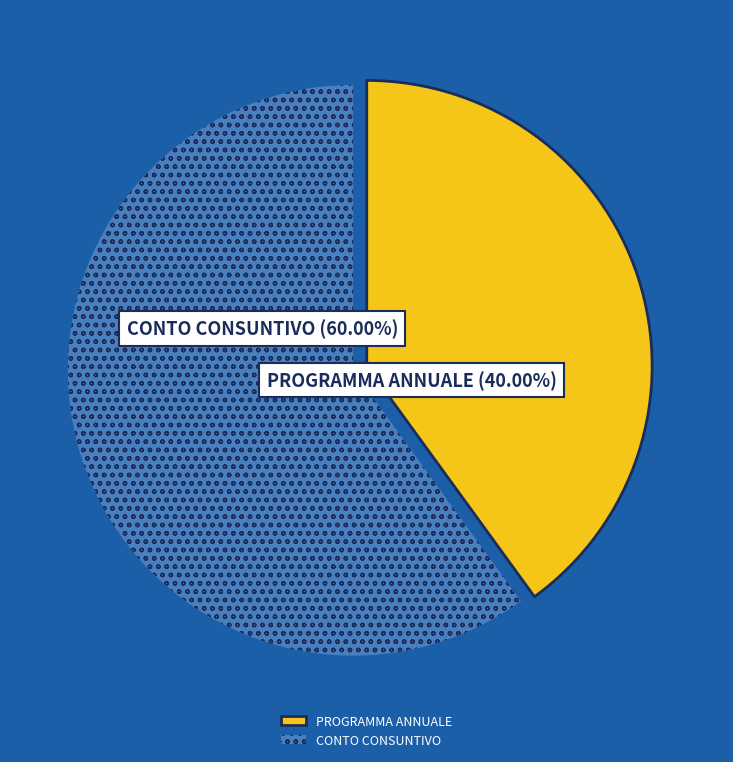

Is there any slice that represents more than half of the pie?

Yes